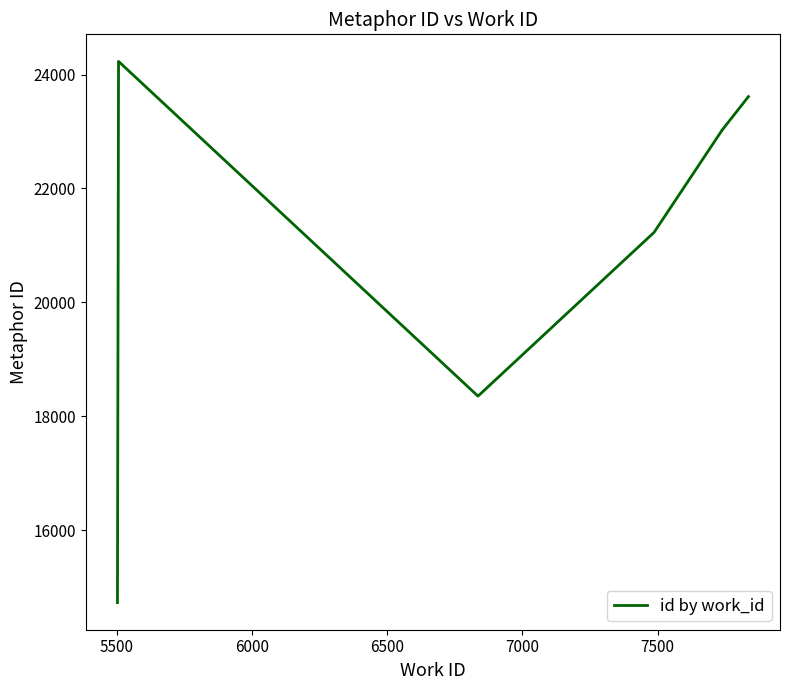

The value at 7 is 7777. True or false?

False